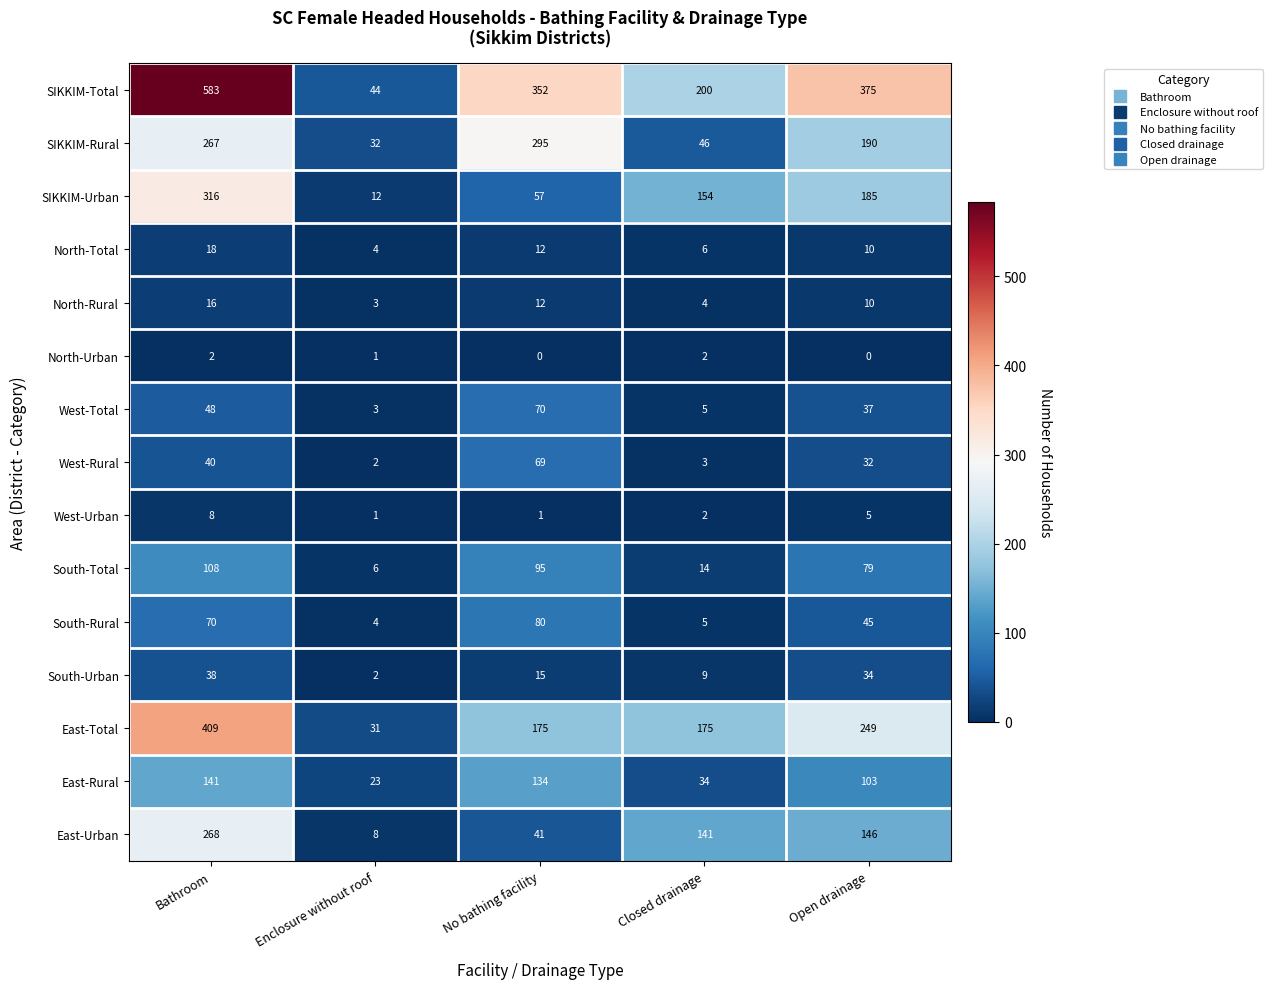

The value of SIKKIM-Rural at Closed drainage is 68. True or false?

False